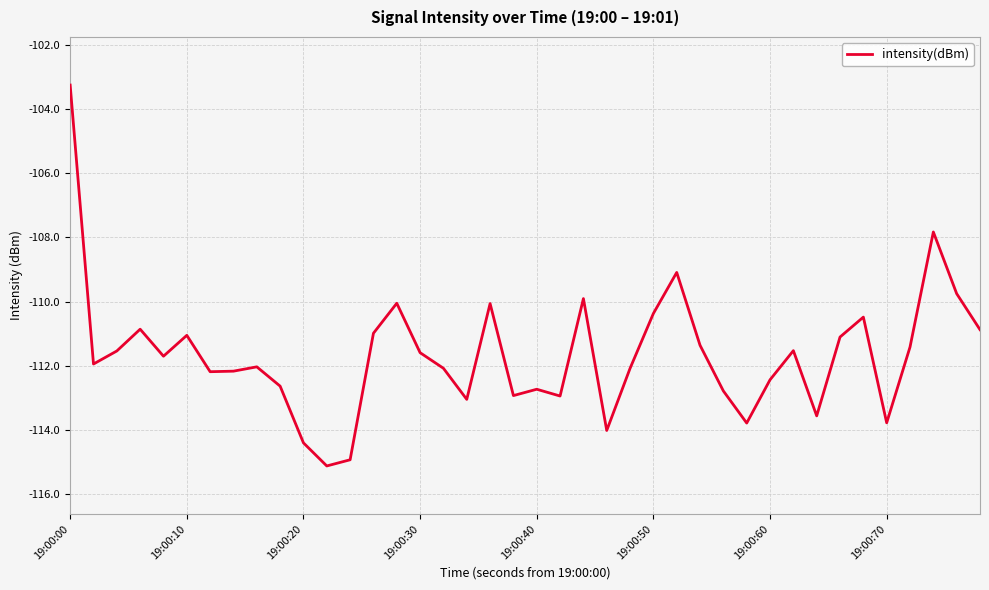

What is the difference between the maximum and minimum values?

11.9